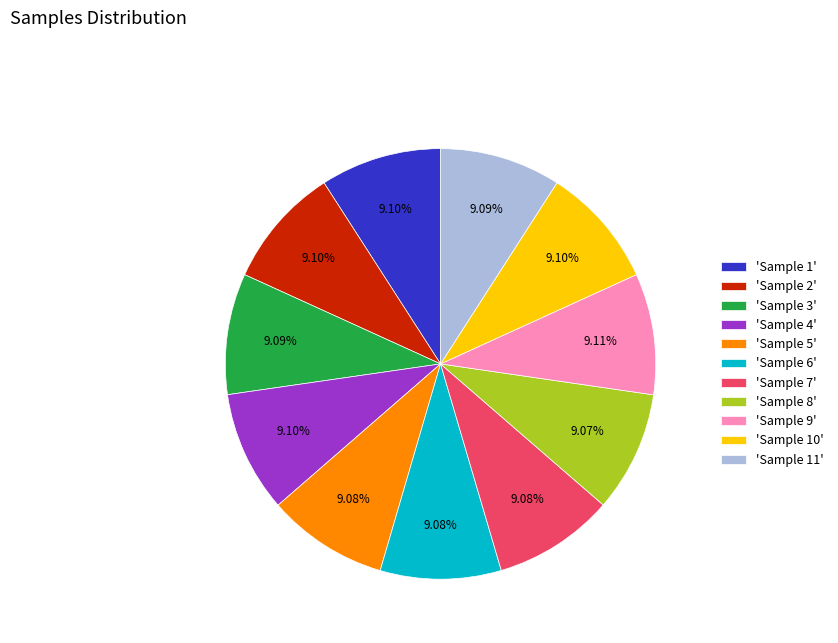

Combined, do 'Sample 1' and 'Sample 2' account for over 50%?

No